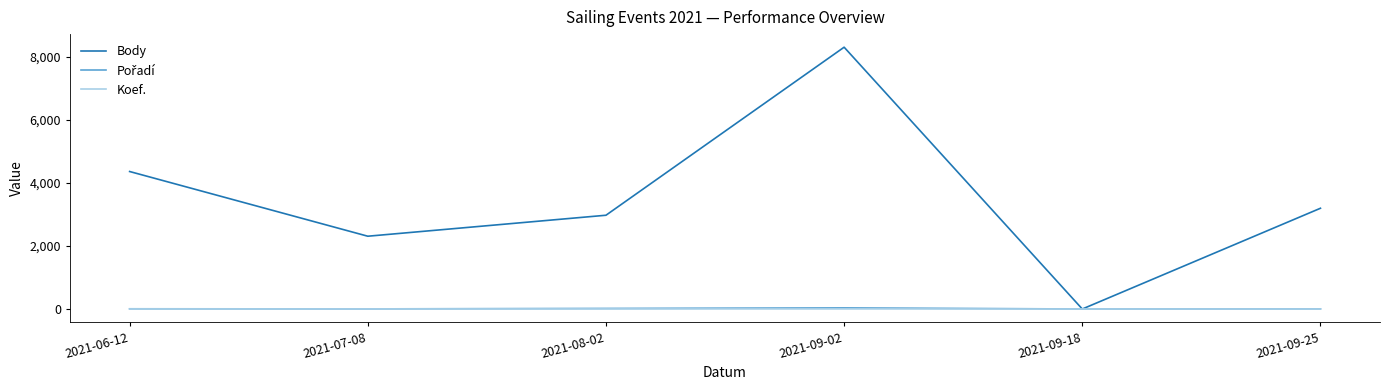

Which series changed the most between 2021-07-08 and 2021-09-02?

Body